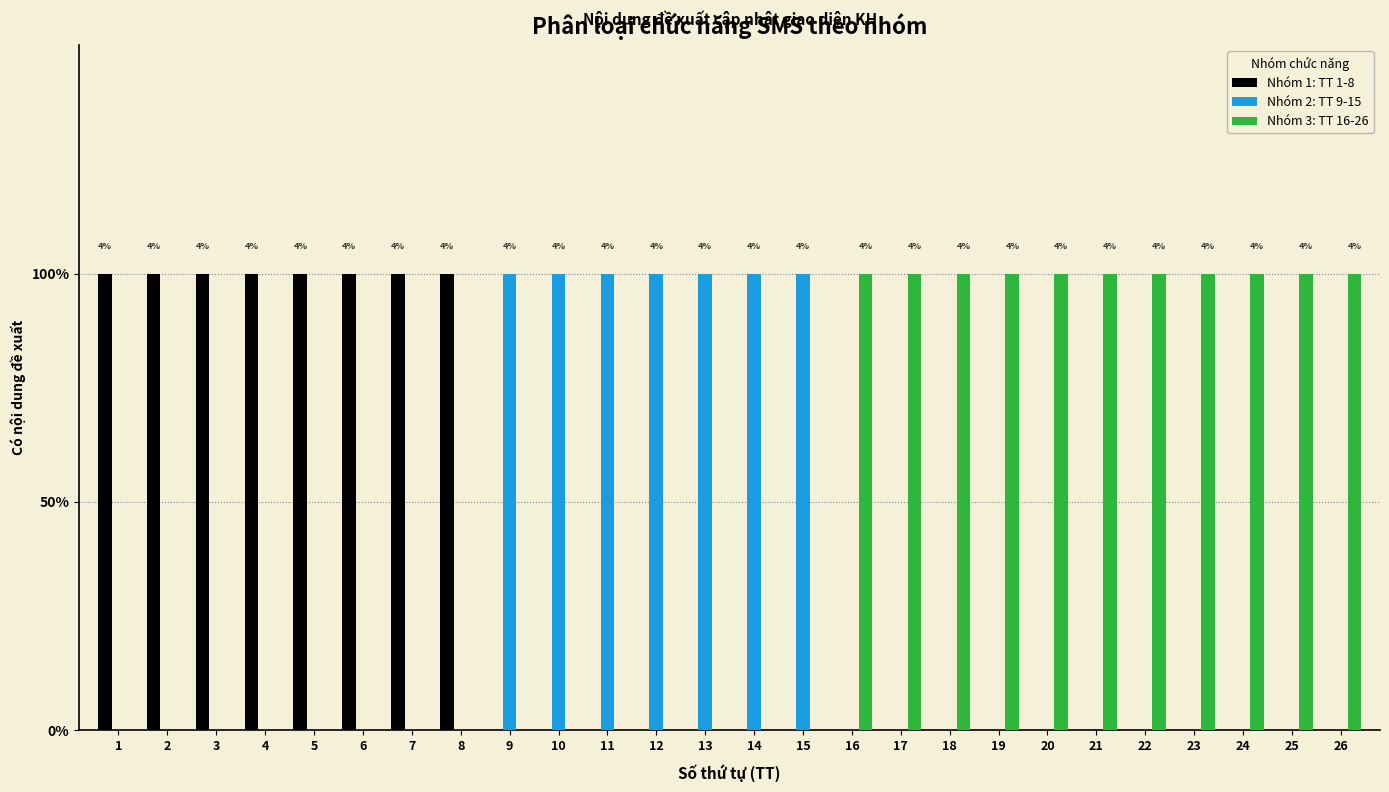

Reading left to right, transcribe all the data shown in this chart.

Nhóm 1: TT 1-8: 1=1	2=1	3=1	4=1	5=1	6=1	7=1	8=1	9=0	10=0	11=0	12=0	13=0	14=0	15=0	16=0	17=0	18=0	19=0	20=0	21=0	22=0	23=0	24=0	25=0	26=0
Nhóm 2: TT 9-15: 1=0	2=0	3=0	4=0	5=0	6=0	7=0	8=0	9=1	10=1	11=1	12=1	13=1	14=1	15=1	16=0	17=0	18=0	19=0	20=0	21=0	22=0	23=0	24=0	25=0	26=0
Nhóm 3: TT 16-26: 1=0	2=0	3=0	4=0	5=0	6=0	7=0	8=0	9=0	10=0	11=0	12=0	13=0	14=0	15=0	16=1	17=1	18=1	19=1	20=1	21=1	22=1	23=1	24=1	25=1	26=1